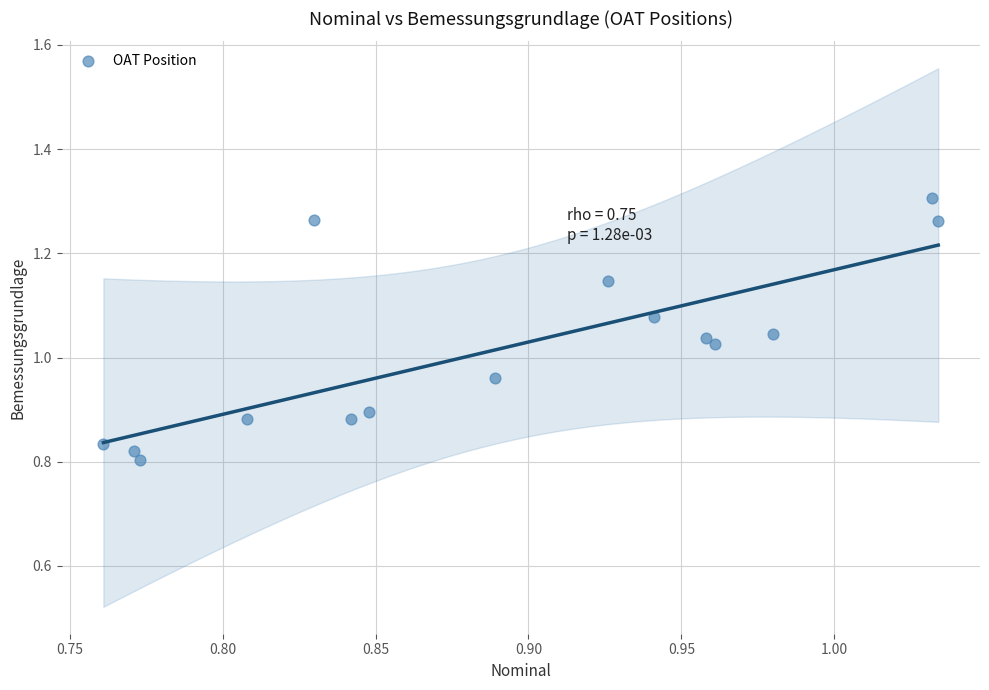

What is the range of X values (max minus min)?

0.3